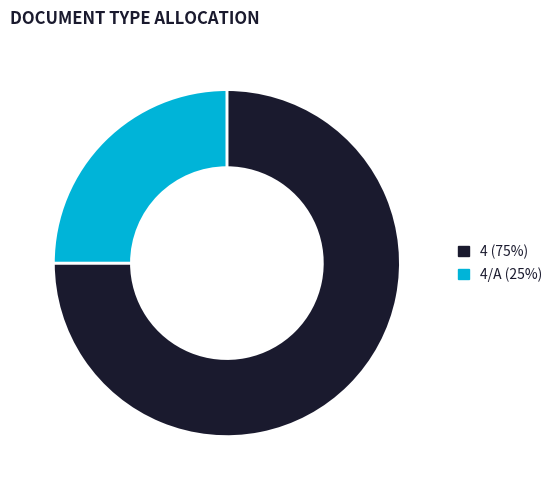

Does any single category account for the majority?

Yes